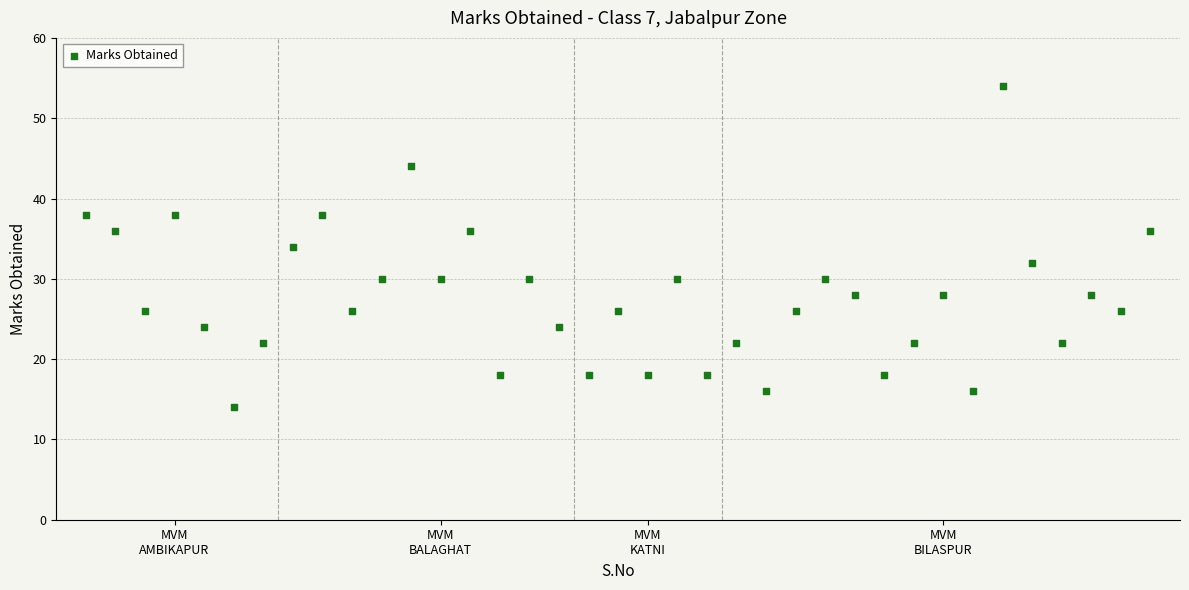

What is the range of X values (max minus min)?

36